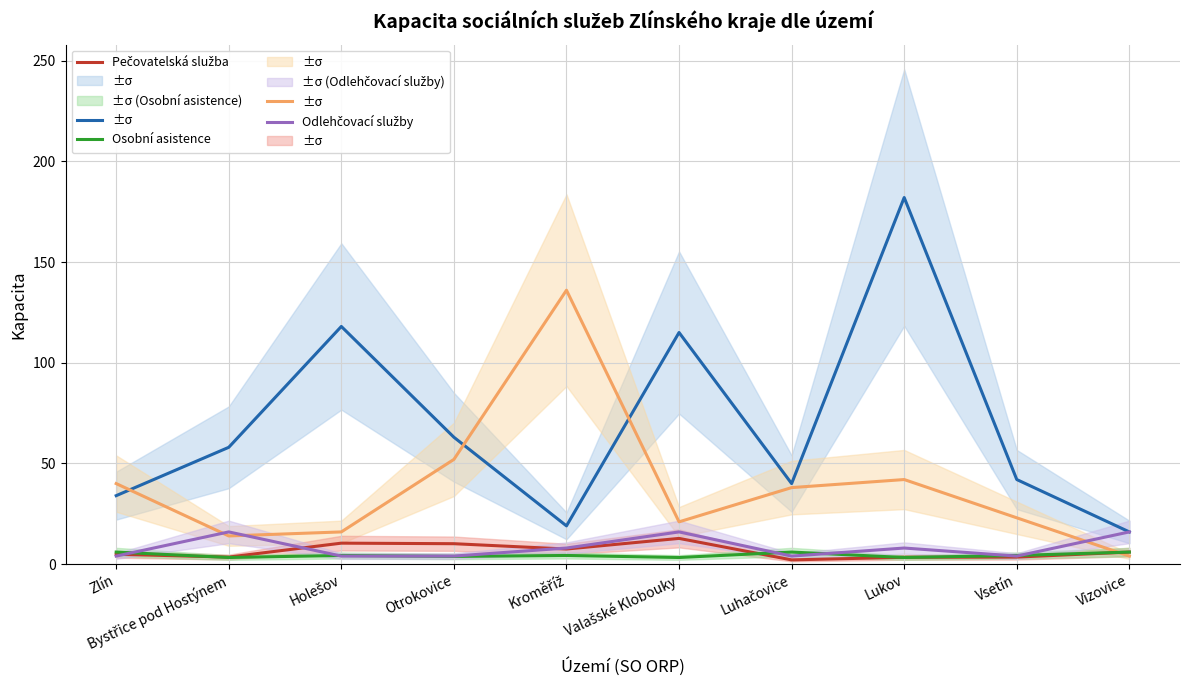

Count the number of data series in this chart.

5